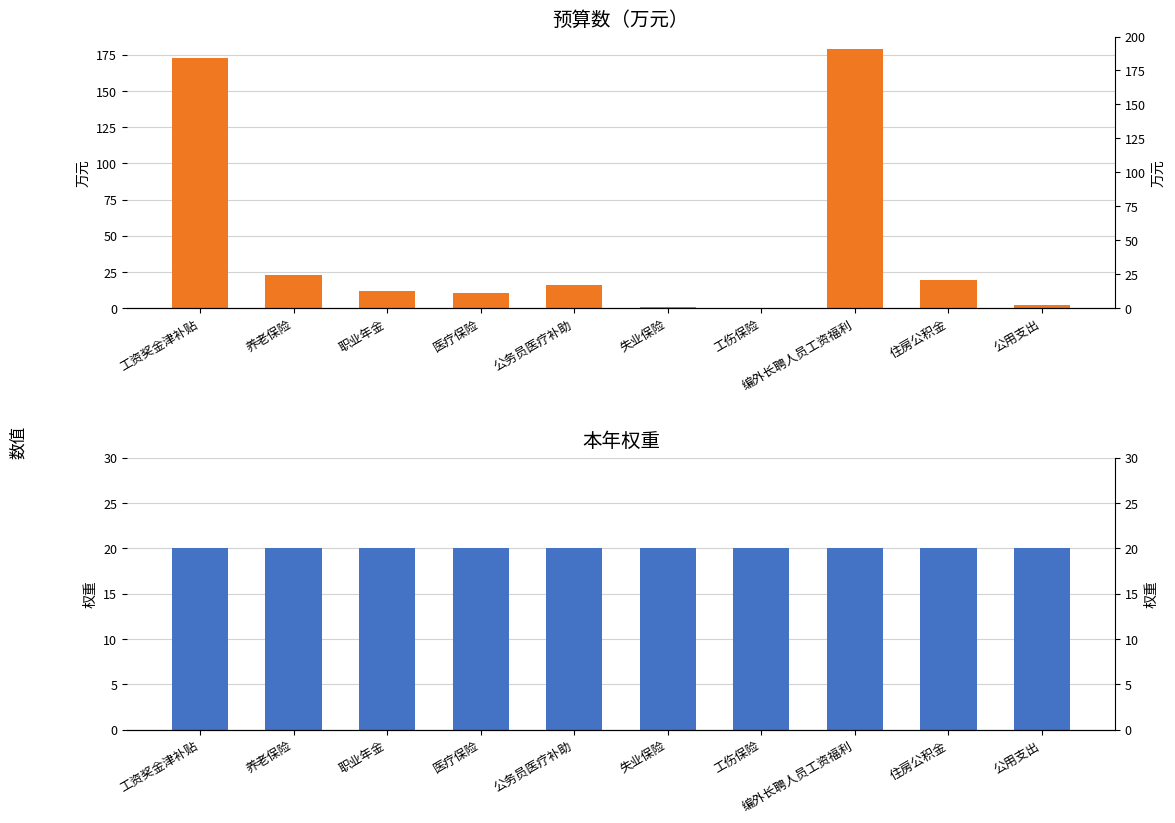

Is the value of 预算数（万元） at 养老保险 greater than the value of 本年权重 at 职业年金?

Yes